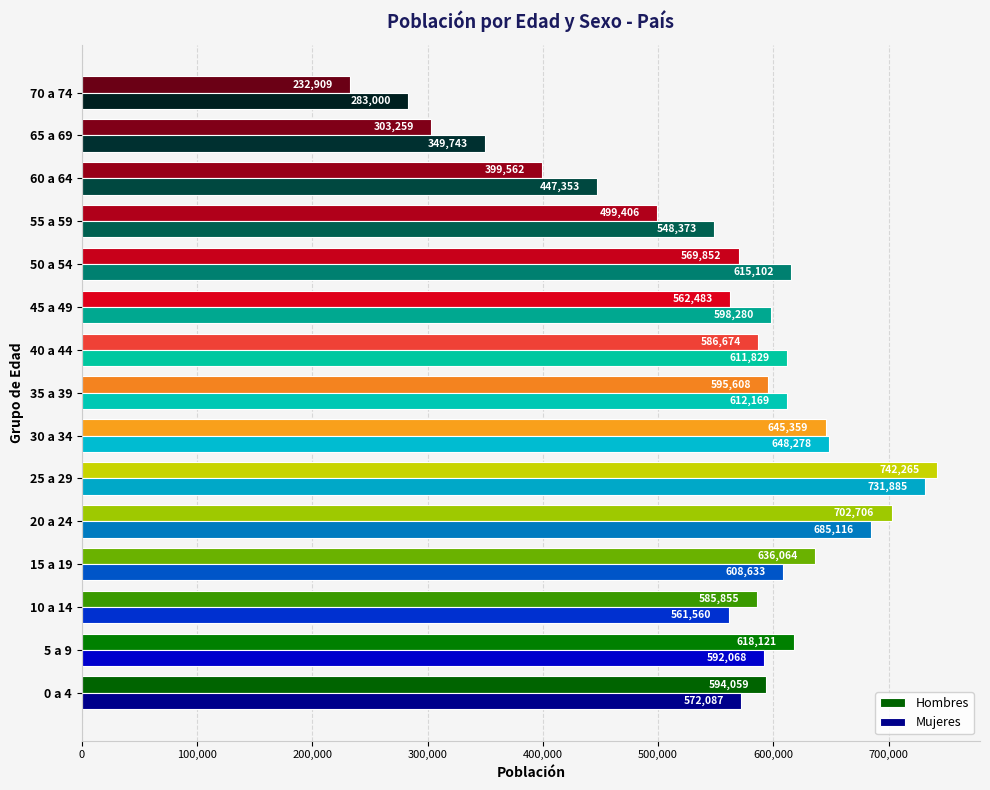

List the labels in order of Hombres value, largest first.

25 a 29, 20 a 24, 30 a 34, 15 a 19, 5 a 9, 35 a 39, 0 a 4, 40 a 44, 10 a 14, 50 a 54, 45 a 49, 55 a 59, 60 a 64, 65 a 69, 70 a 74